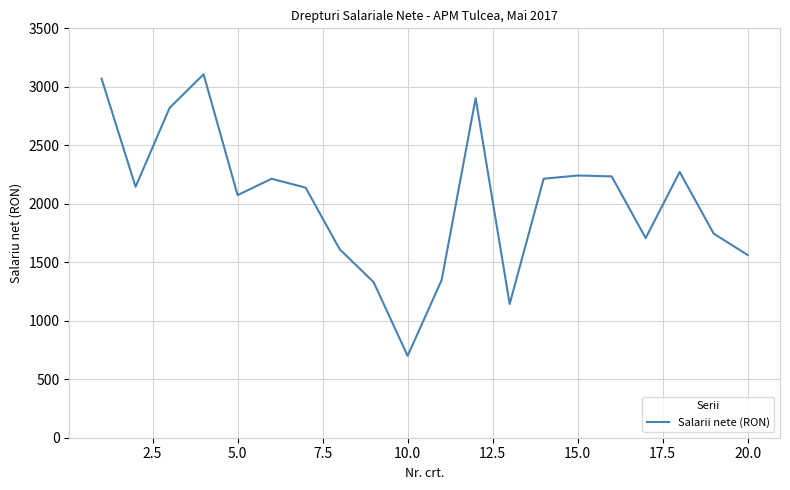

What is the difference between the maximum and minimum values?

2407